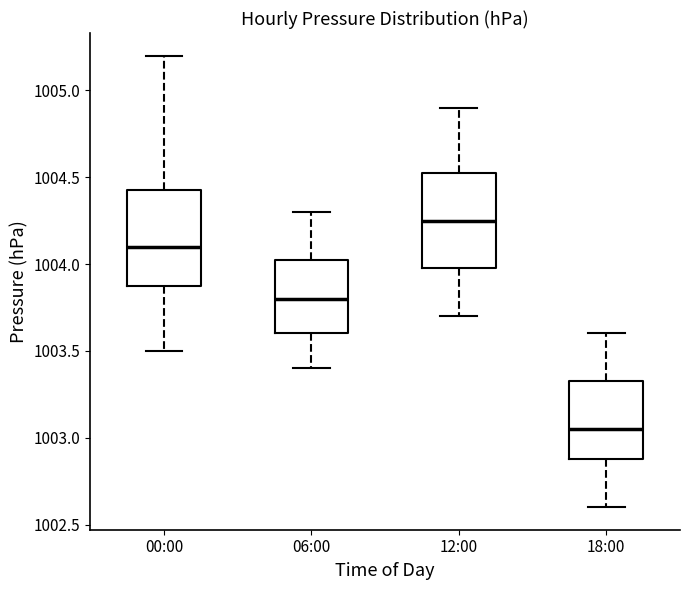

Reading left to right, read every box against the y-axis: the position of its median line, the range the box covers, and the ends of its whiskers. The values are not printed on the chart, so give them approximately, as read against the axis.

00:00: median 1004.10, box 1003.90 to 1004.45, whiskers 1003.50 to 1005.20
06:00: median 1003.80, box 1003.60 to 1004.05, whiskers 1003.40 to 1004.30
12:00: median 1004.25, box 1004.00 to 1004.55, whiskers 1003.70 to 1004.90
18:00: median 1003.05, box 1002.90 to 1003.35, whiskers 1002.60 to 1003.60